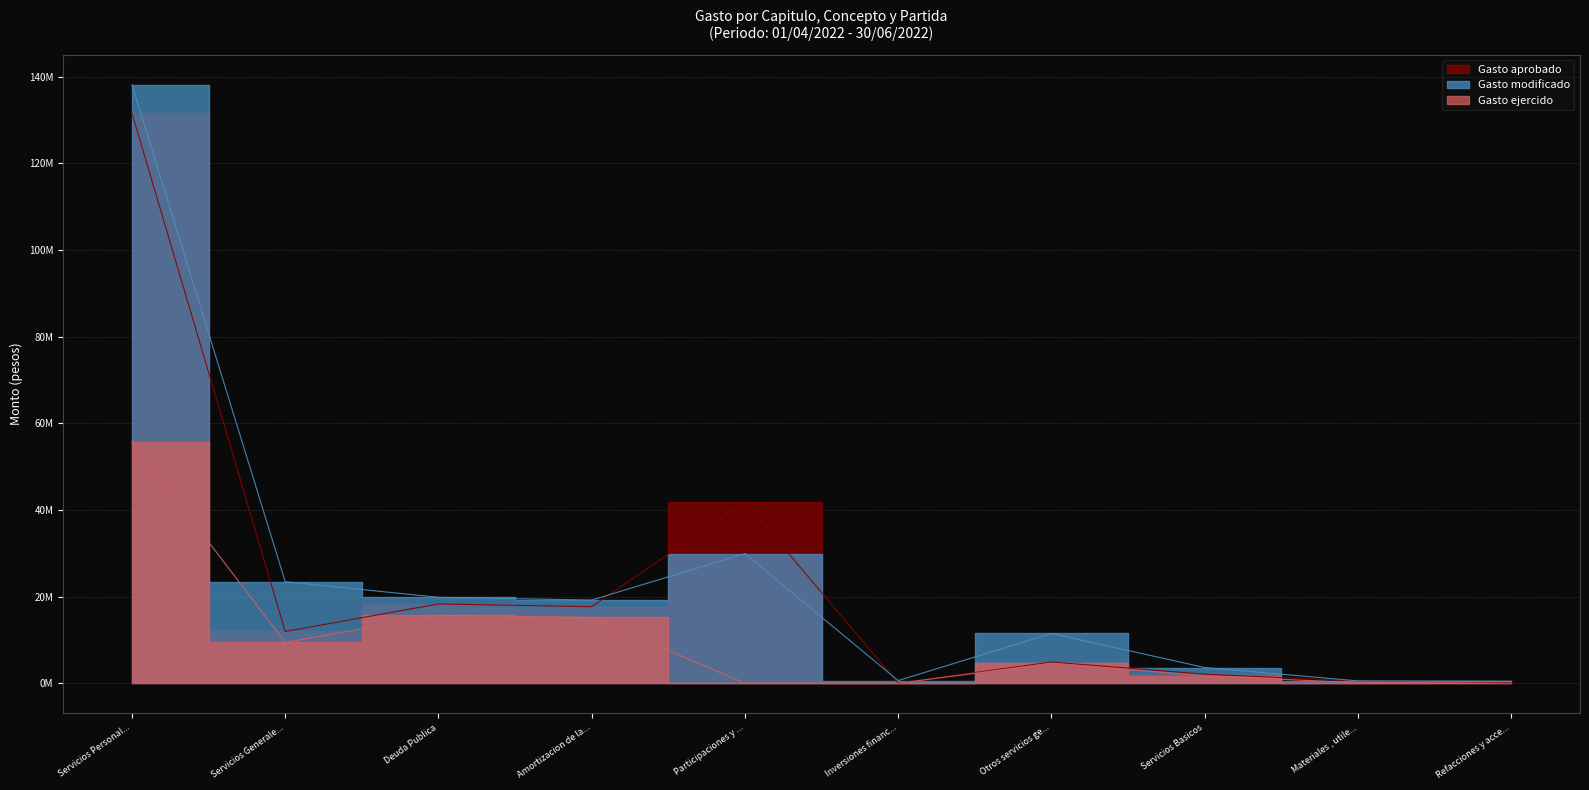

True or false: Gasto ejercido has a value of 1962132.6 at Otros servicios ge....

False